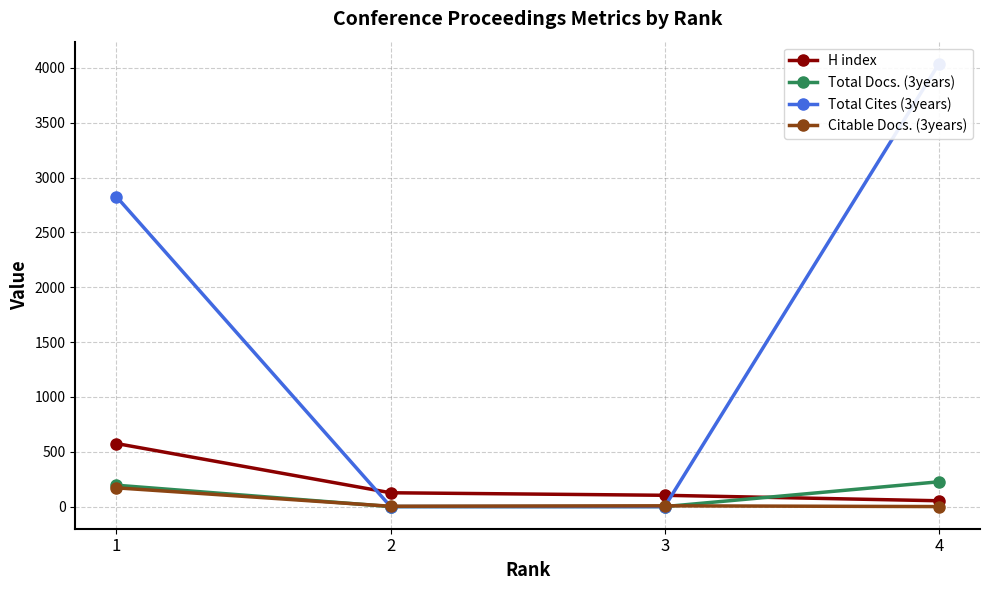

What is the average value of the Total Docs. (3years) series?

105